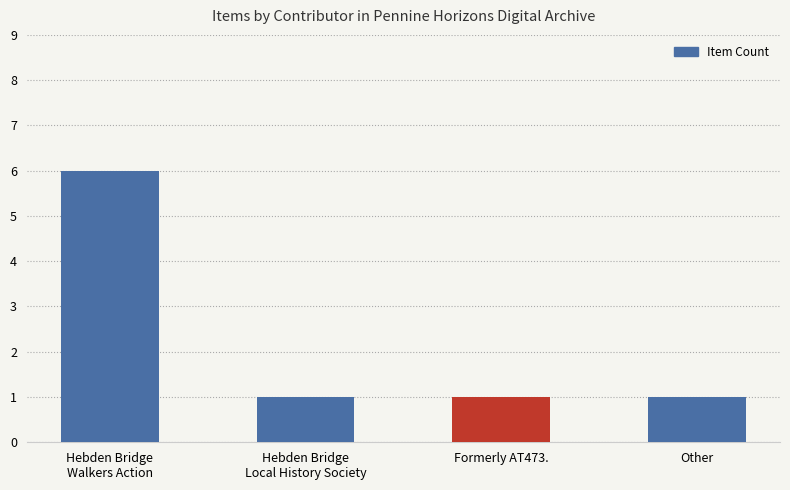

Count the values in the range 1 to 6.

4